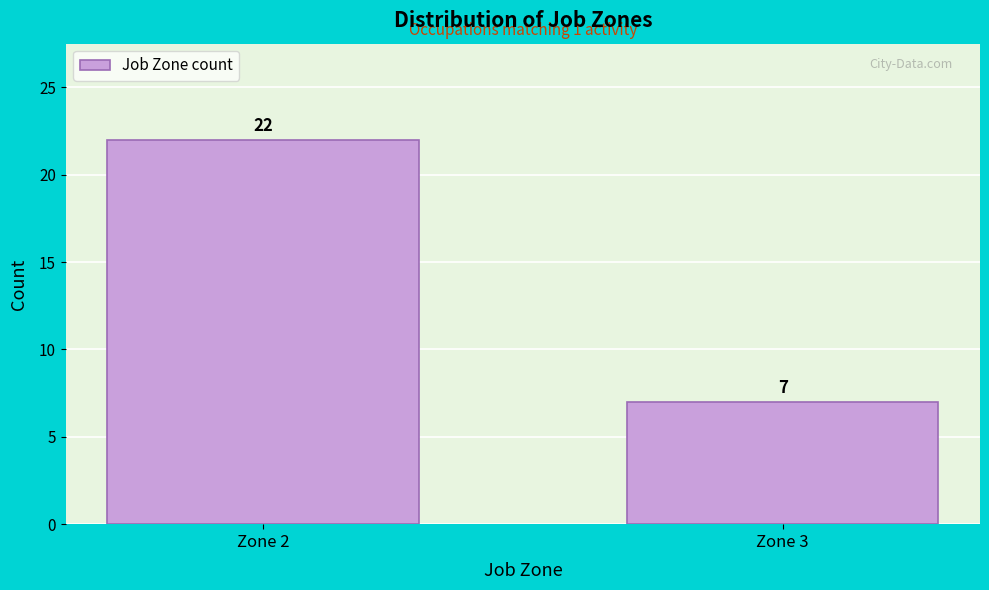

Reading left to right, transcribe all the data shown in this chart.

22	7